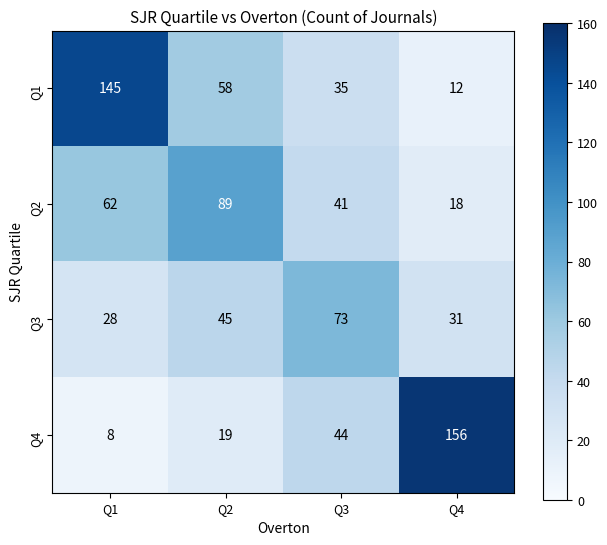

How many data points does each series have?

4